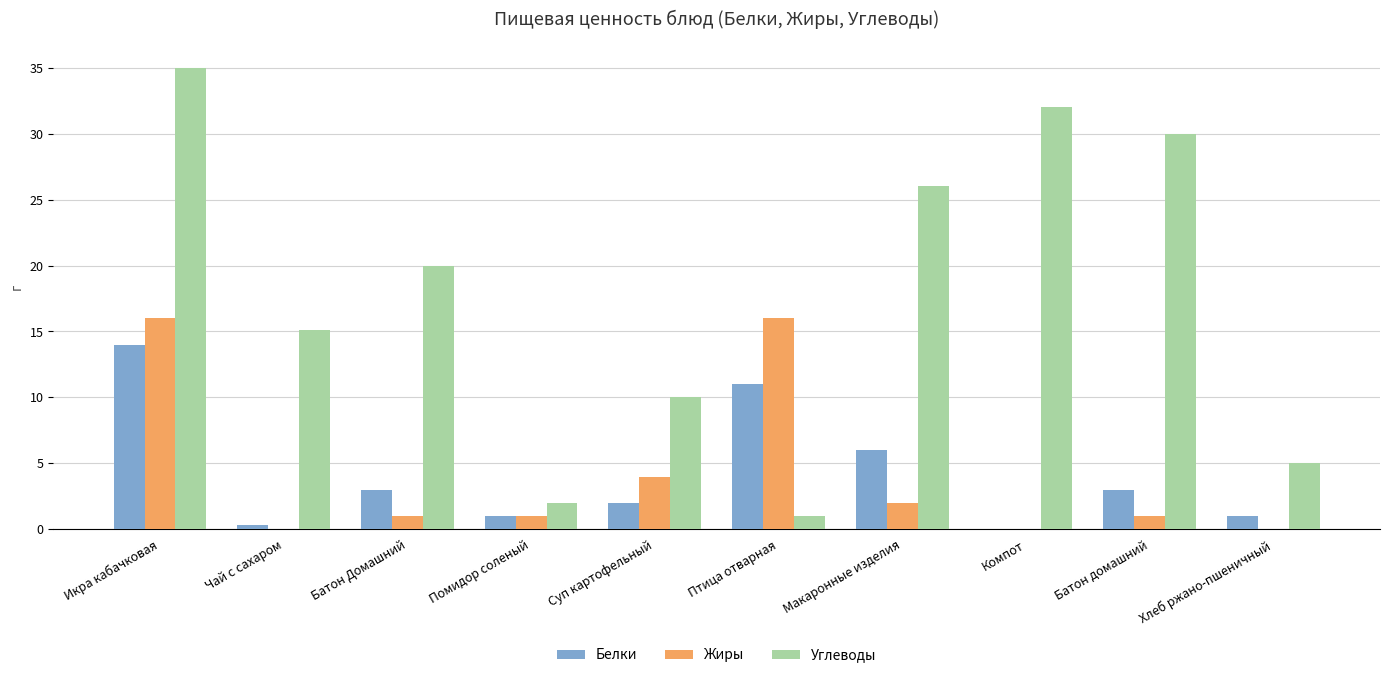

True or false: Углеводы has a value of 49.8 at Компот.

False